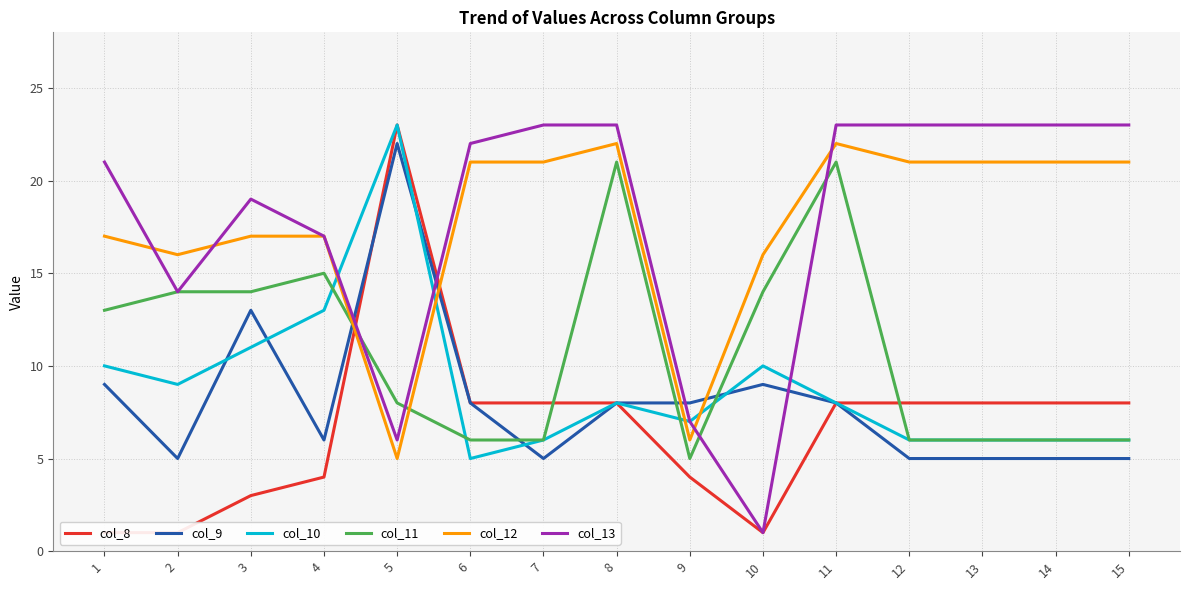

What is the value of the col_10 point at the 12th from the left?

6